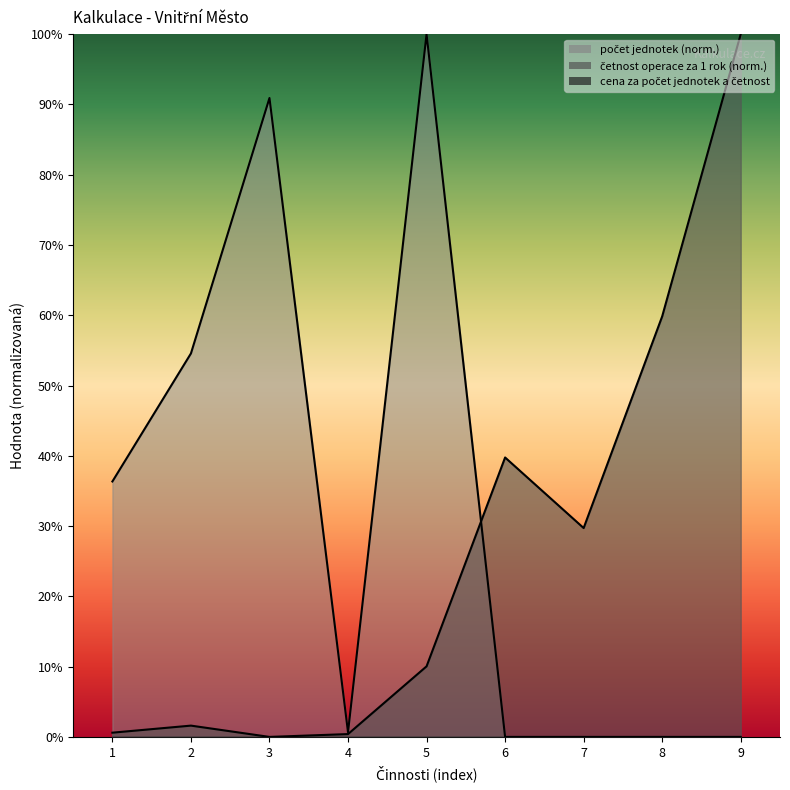

What is the difference between the maximum and second lowest values in the počet jednotek series?

100.0